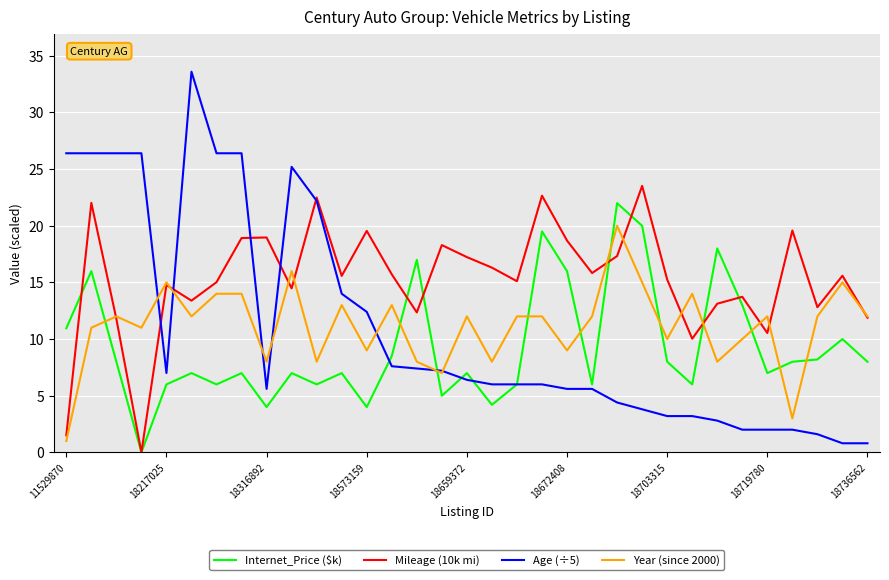

What is the difference between the maximum and second lowest values in the Mileage (10k mi) series?

22.0